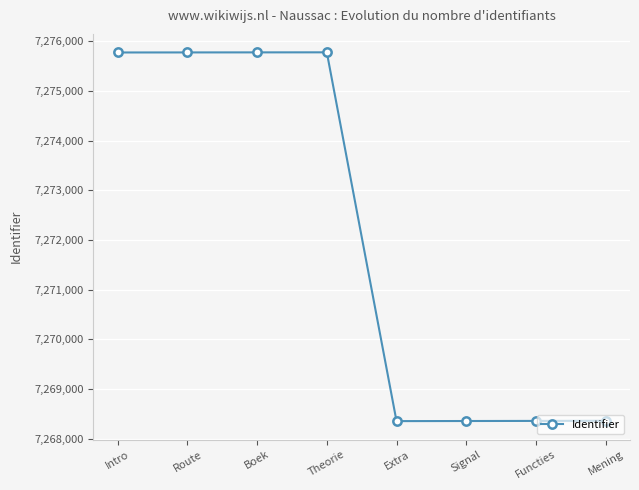

What position from the left is Intro?

1